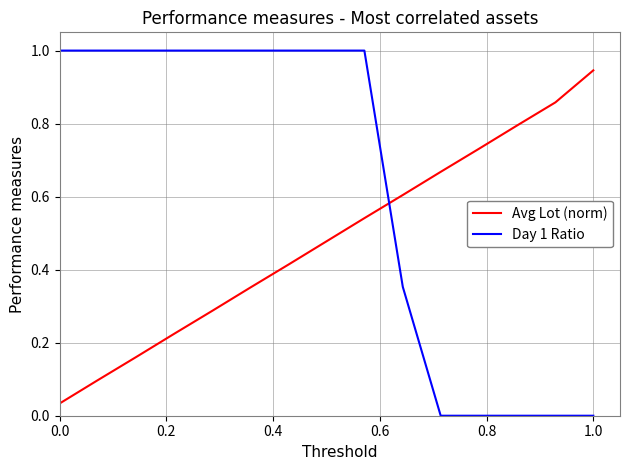

What is the highest value of the Day 1 Ratio series?

1.0